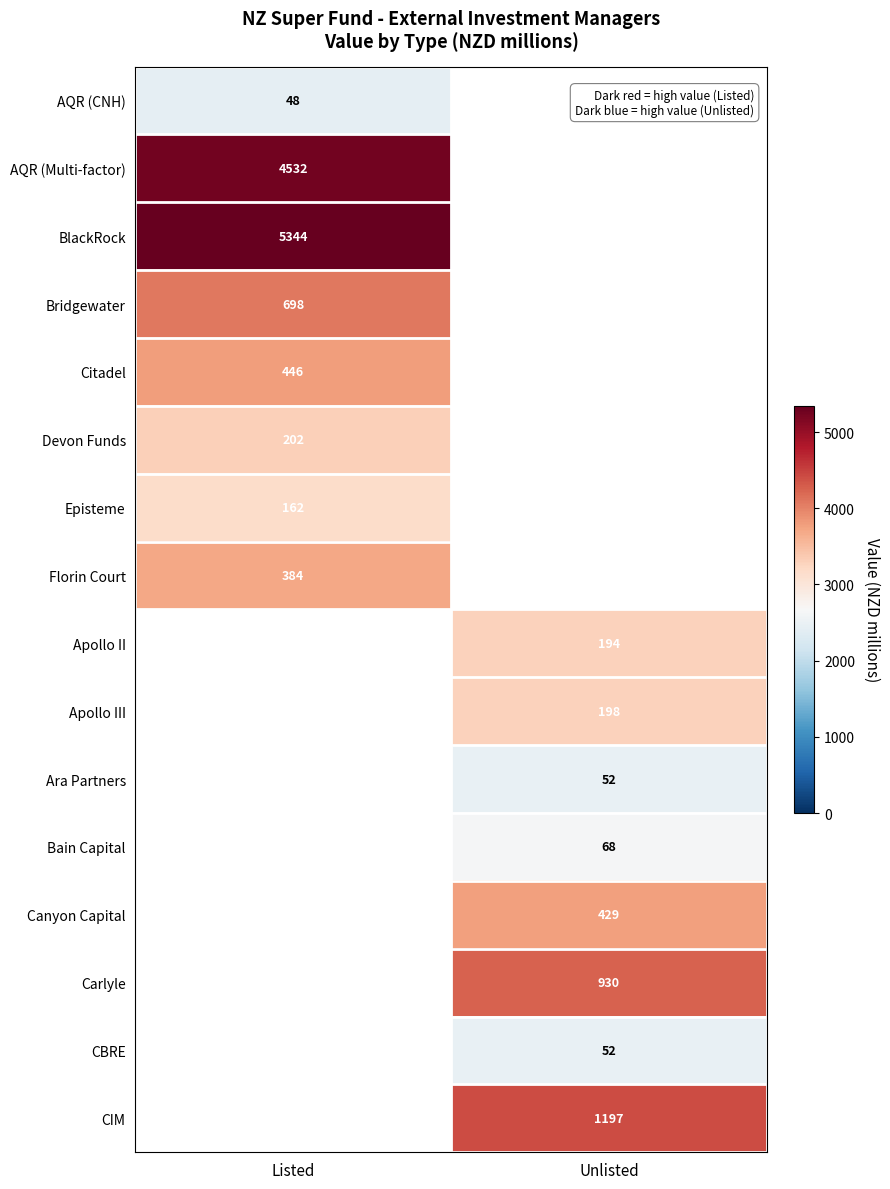

Is the value of Episteme at Listed greater than the value of CIM at Unlisted?

No